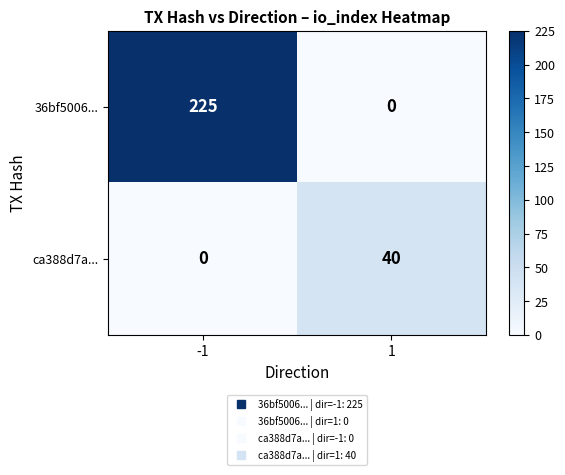

True or false: ca388d7a... has a value of 40 at 1.

True